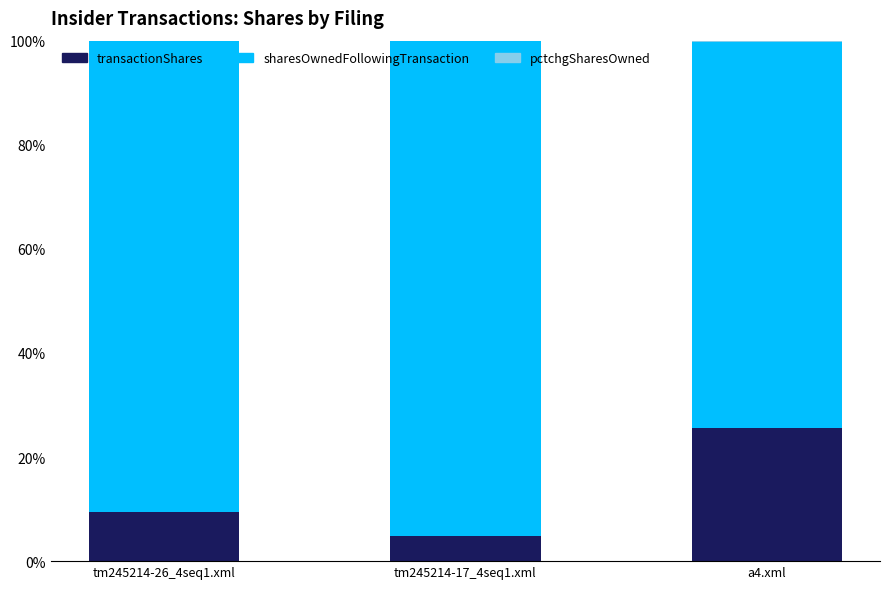

The value of transactionShares at a4.xml is 12.9. True or false?

False